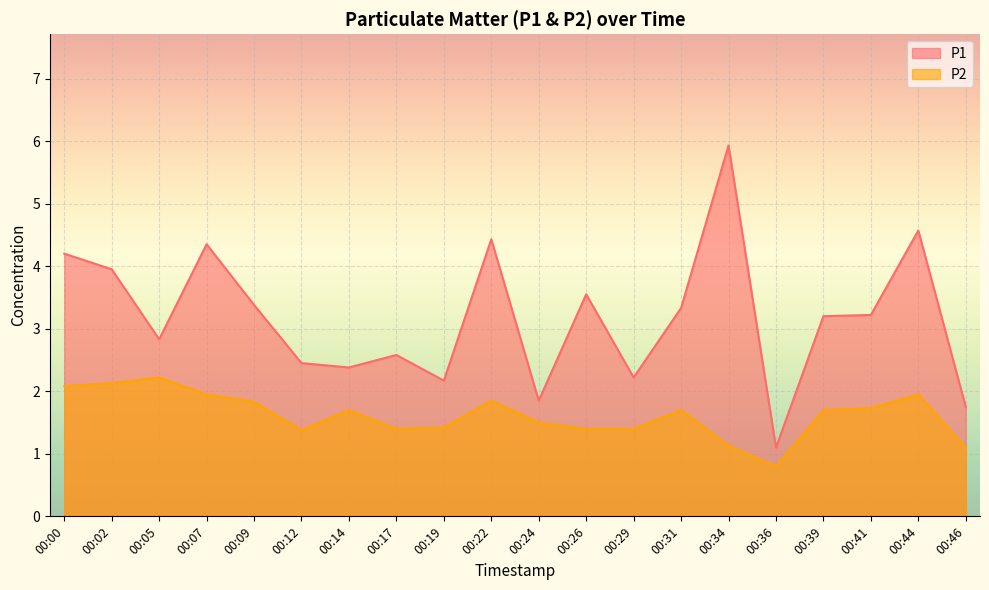

True or false: P2 and P1 intersect in this chart.

False